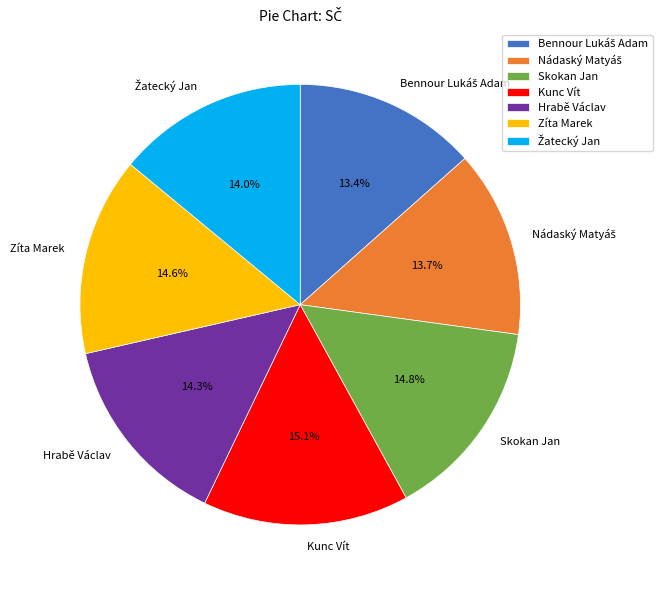

Do Hrabě Václav and Zíta Marek together represent more than half of the pie?

No